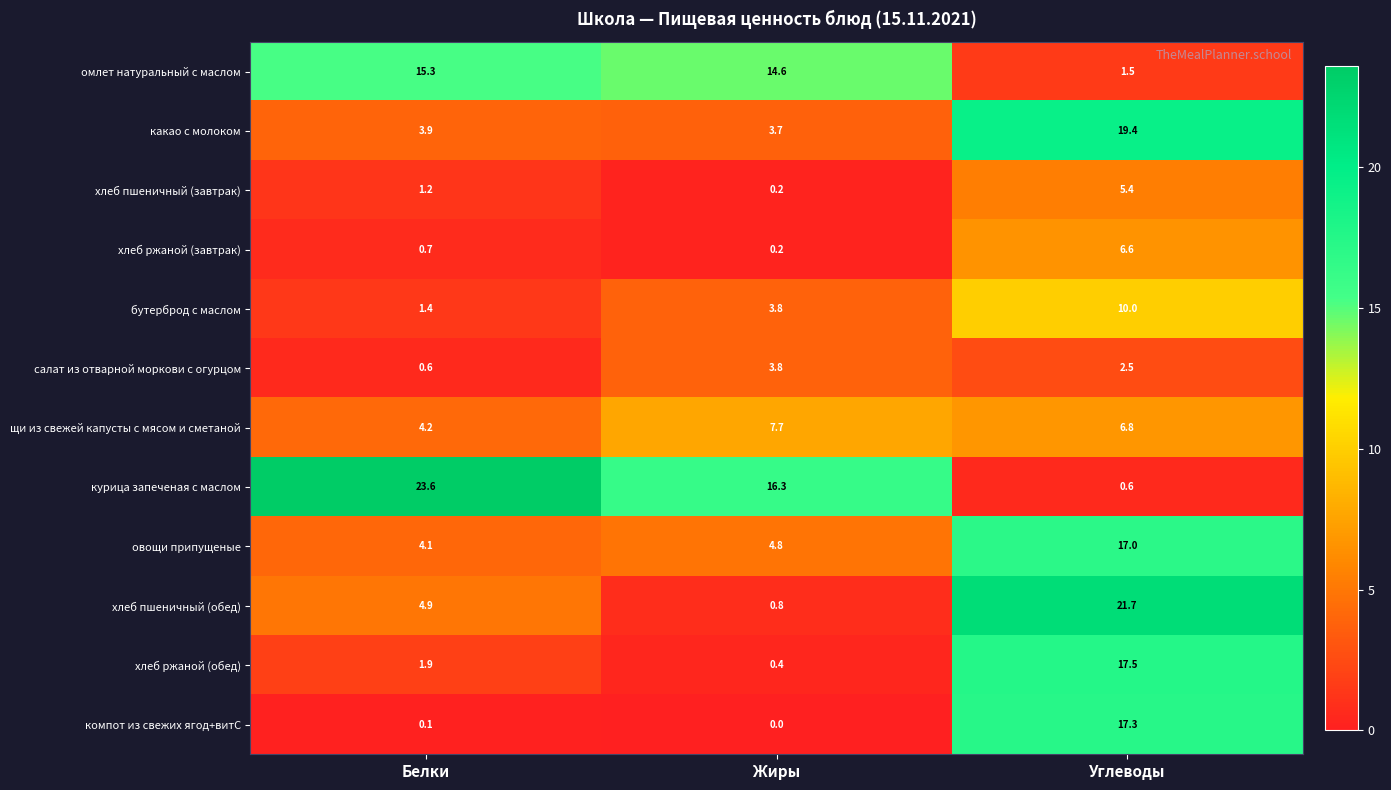

At which label does хлеб пшеничный (обед) first exceed 4?

Белки